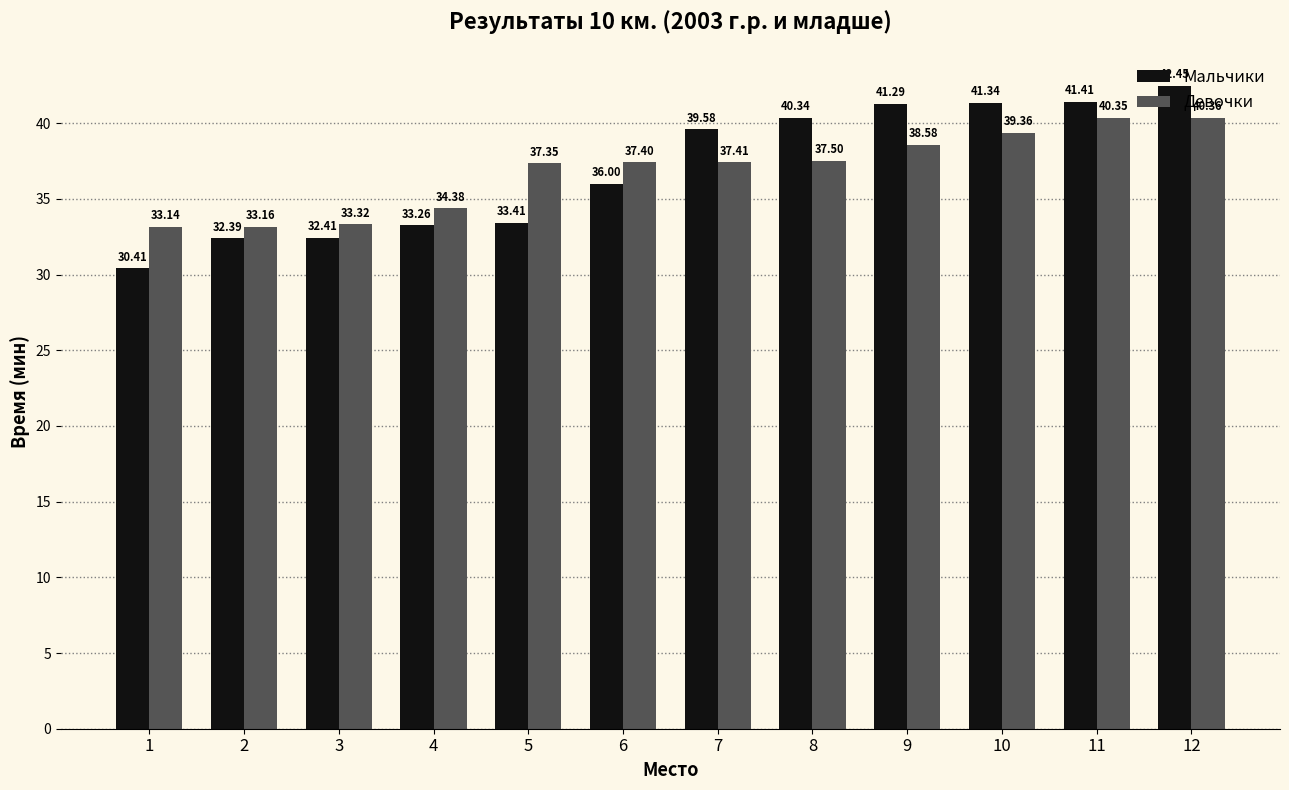

Does the chart contain any negative values?

No